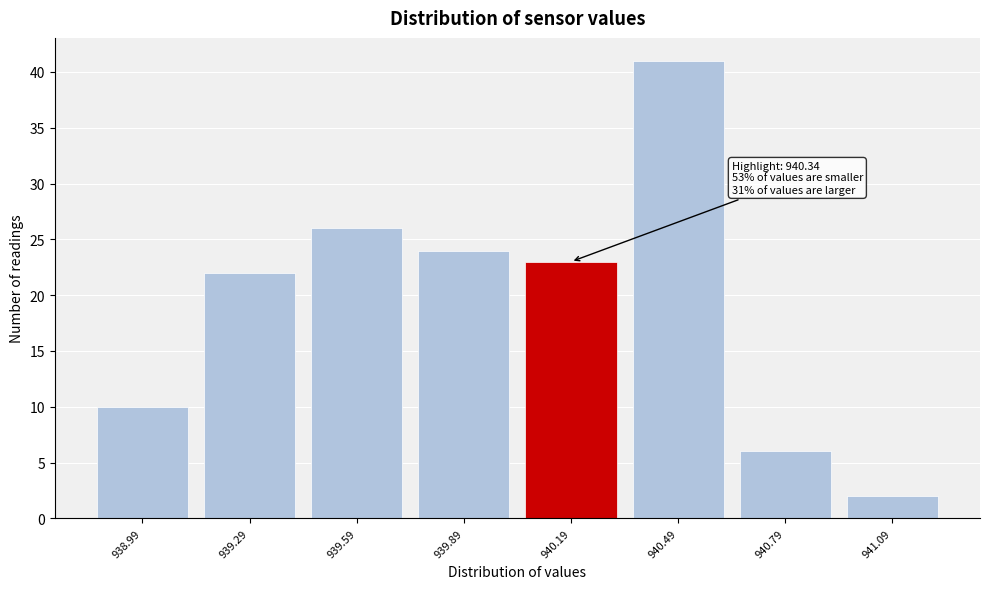

Reading left to right, transcribe all the data shown in this chart.

10	22	26	24	23	41	6	2